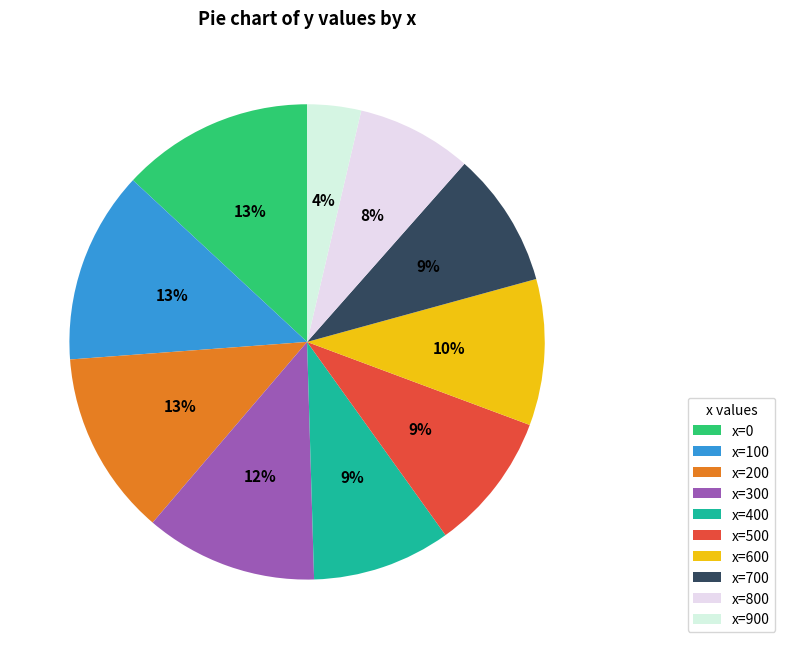

Is there any slice that represents more than half of the pie?

No